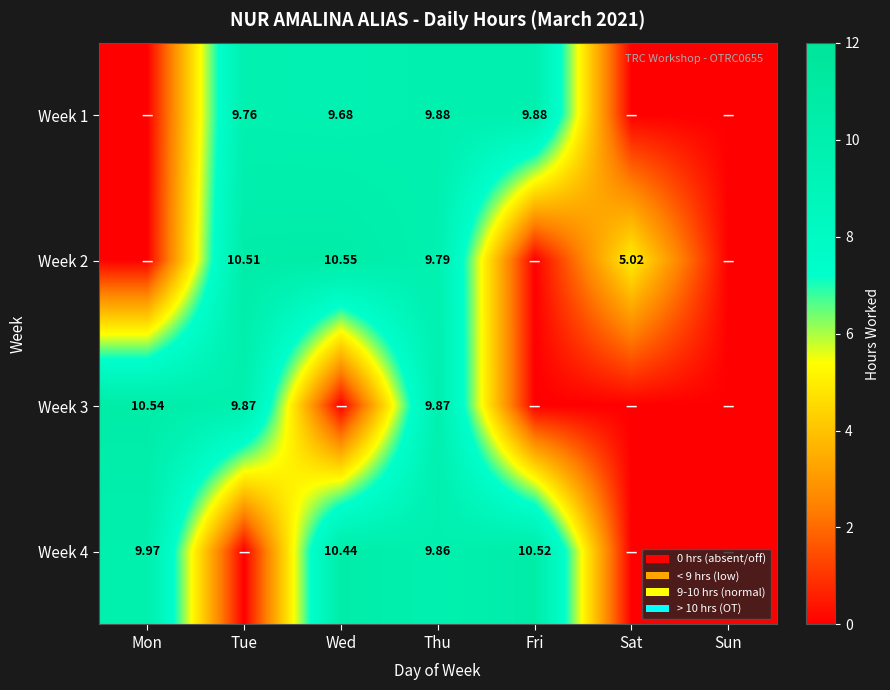

How many values in Week 1 are above zero?

4